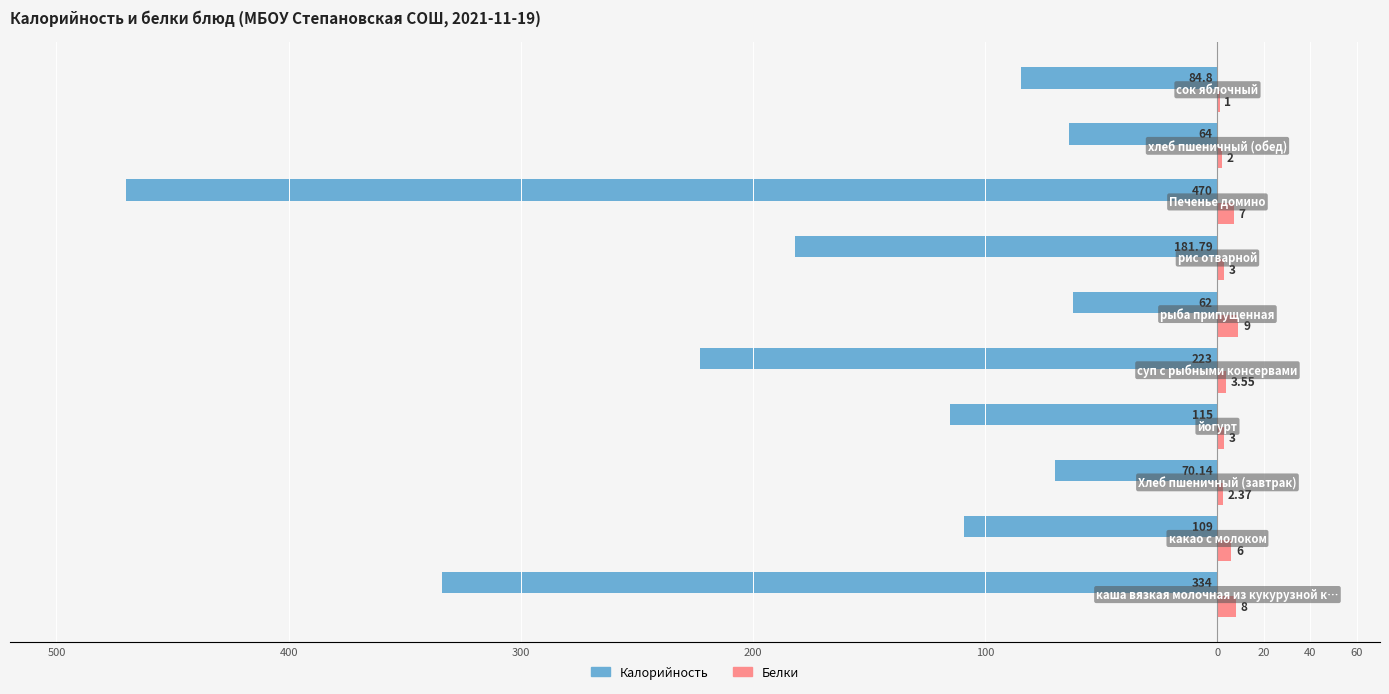

What is the value of the Калорийность bar at the 4th from the left?

-115.0